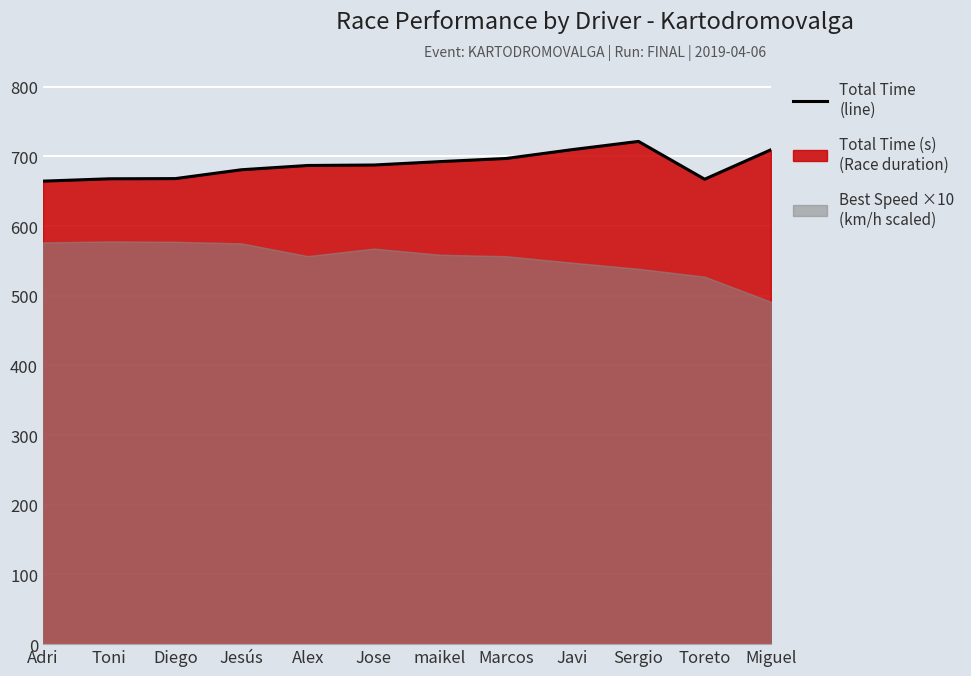

What position from the right is Jesús?

9